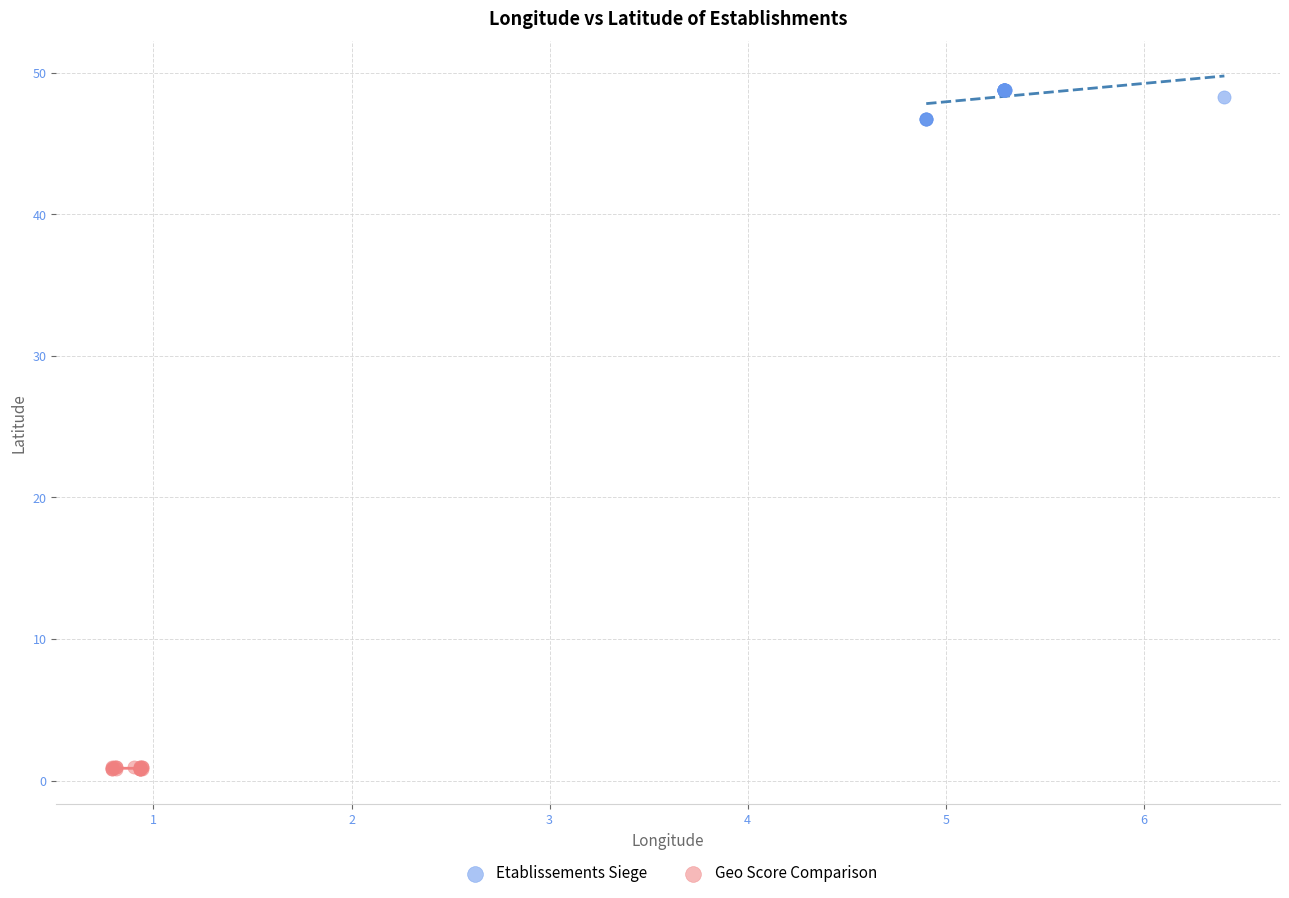

Which series reaches the minimum Y coordinate?

Geo Score Comparison